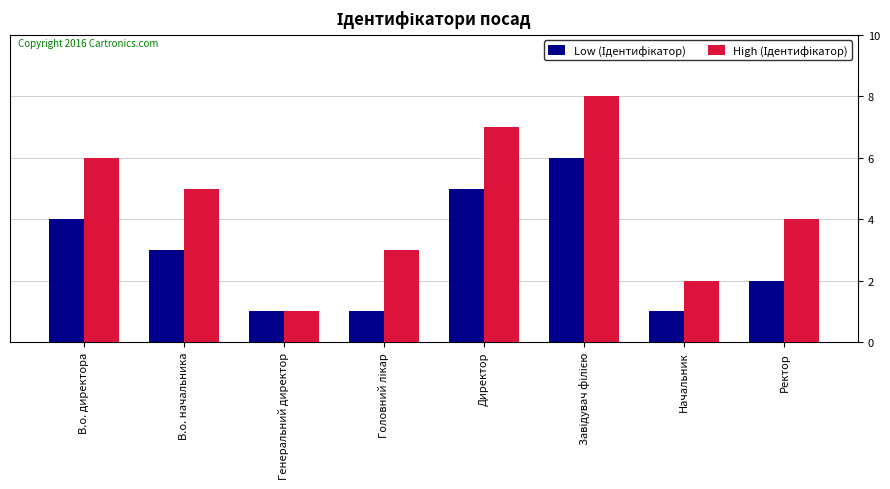

What is the total value across all series at Директор?

12